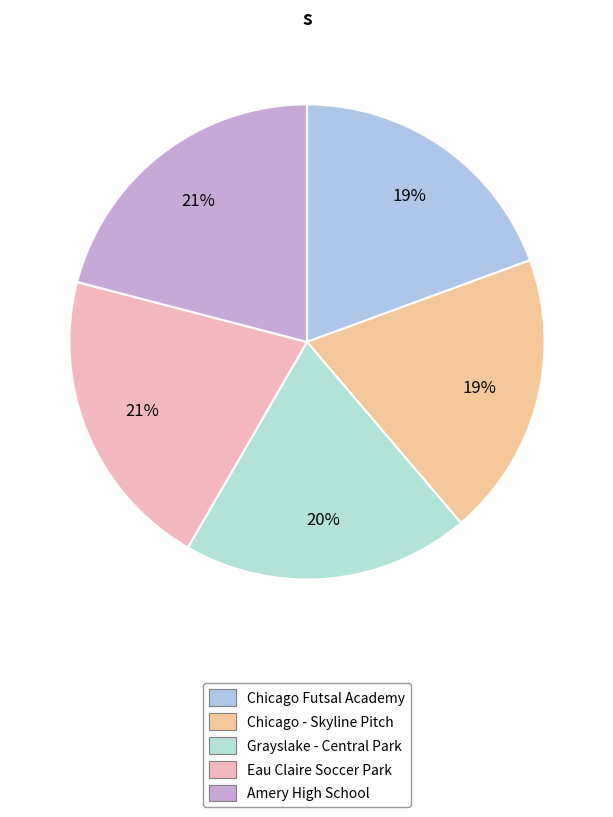

Rank the categories by value from lowest to highest.

Chicago - Skyline Pitch, Chicago Futsal Academy, Grayslake - Central Park, Eau Claire Soccer Park, Amery High School